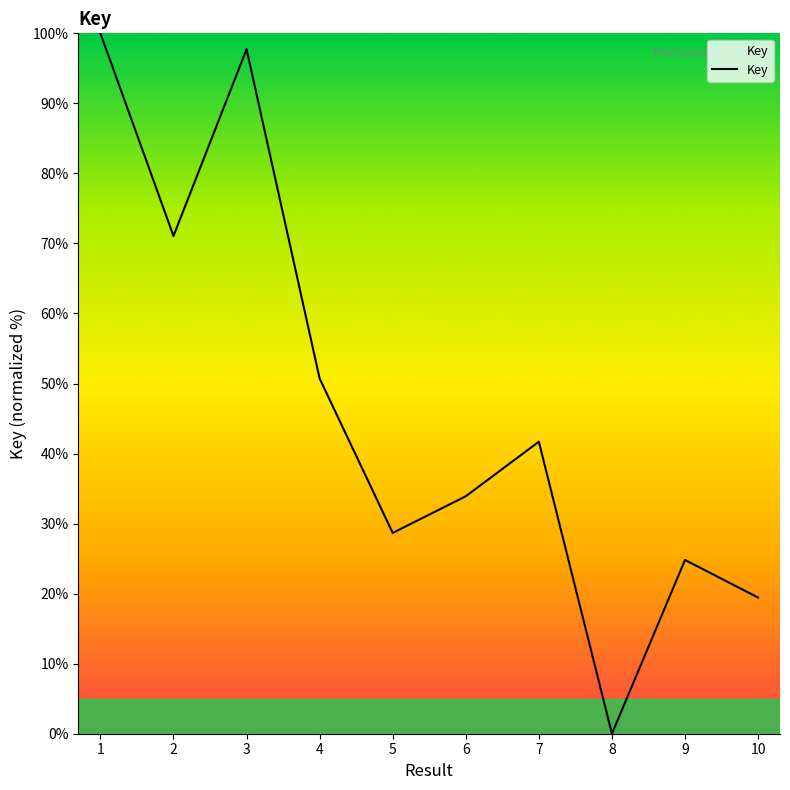

Which label corresponds to the smallest value in the chart?

8